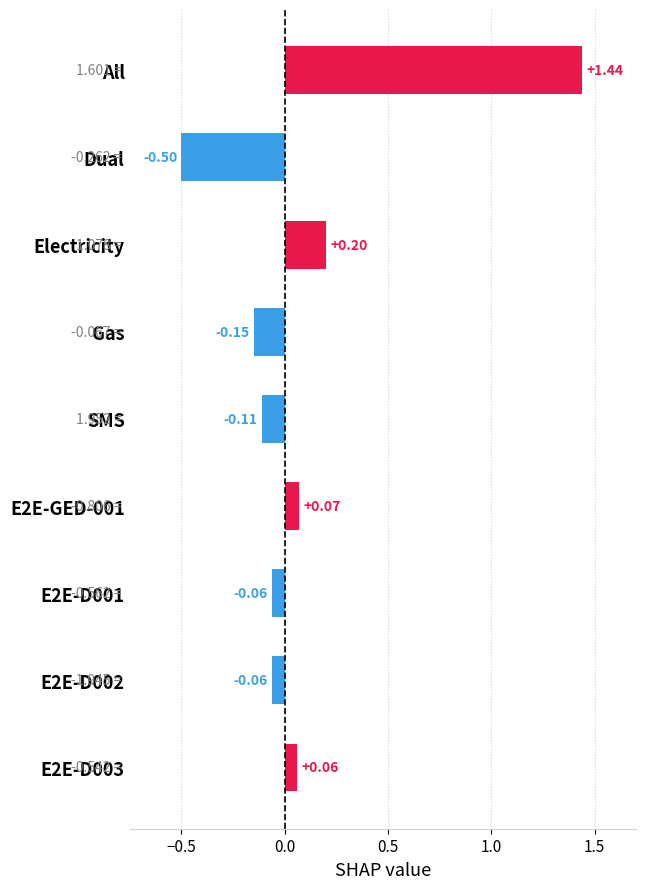

Does the chart contain any negative values?

Yes